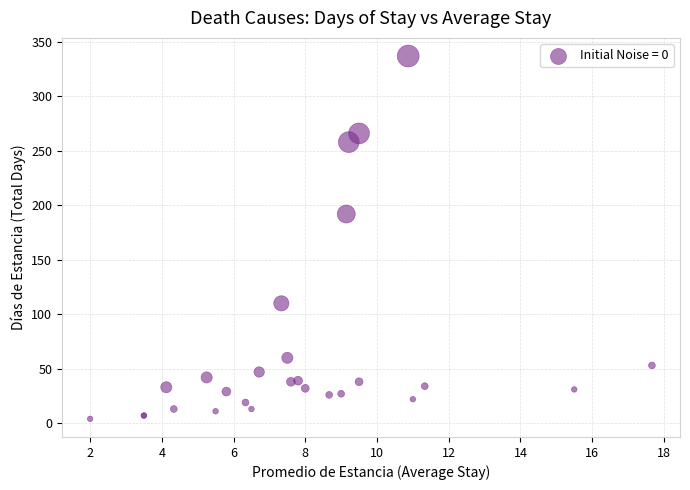

What Y value in the scatter plot is closest to 170?

192